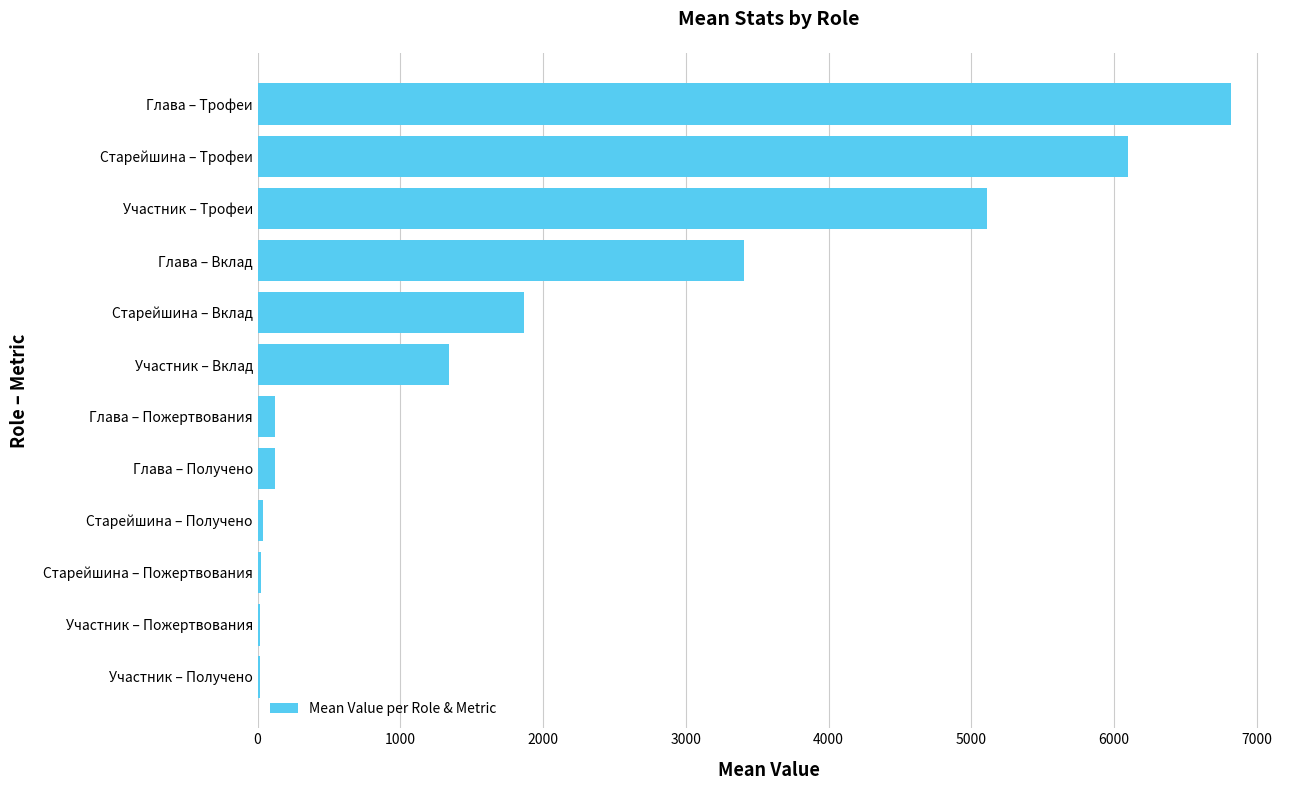

What is the average value?

2082